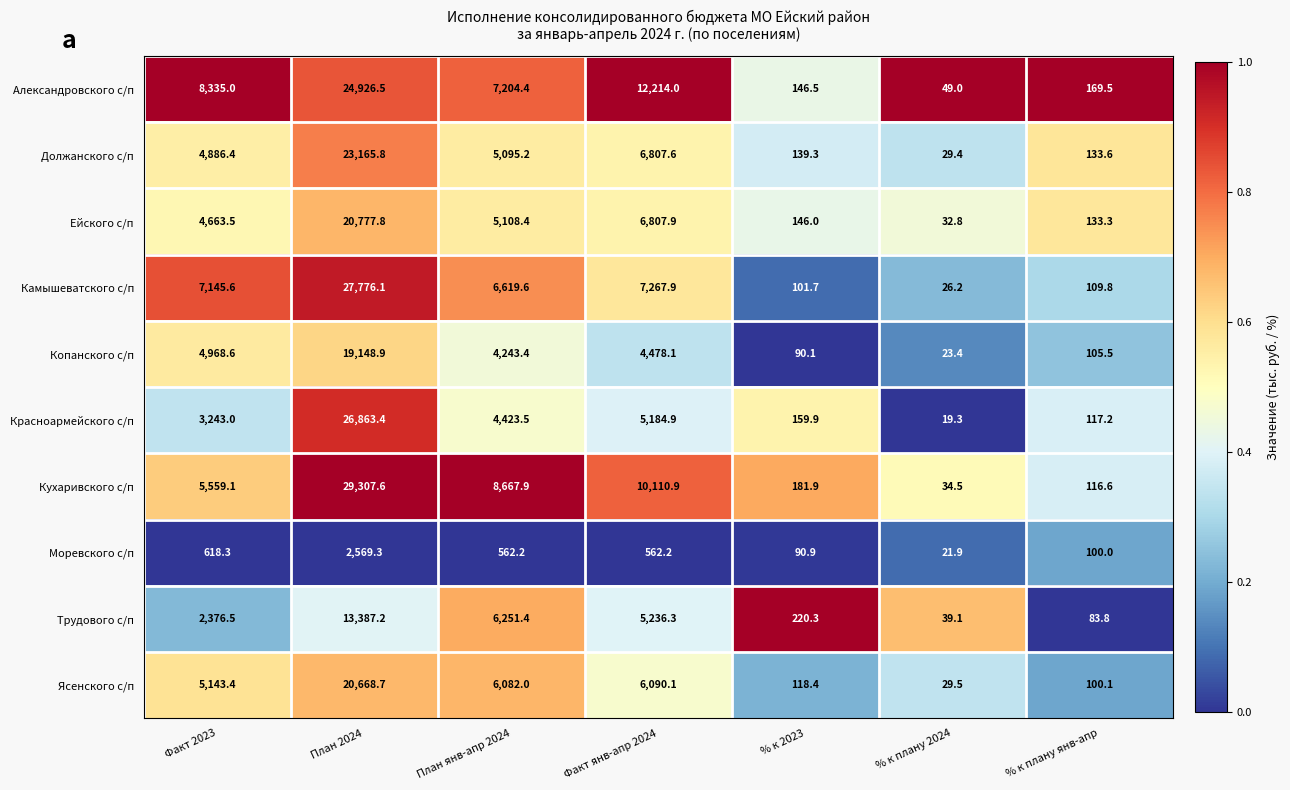

What is the average value of the Камышеватского с/п series?

7006.7